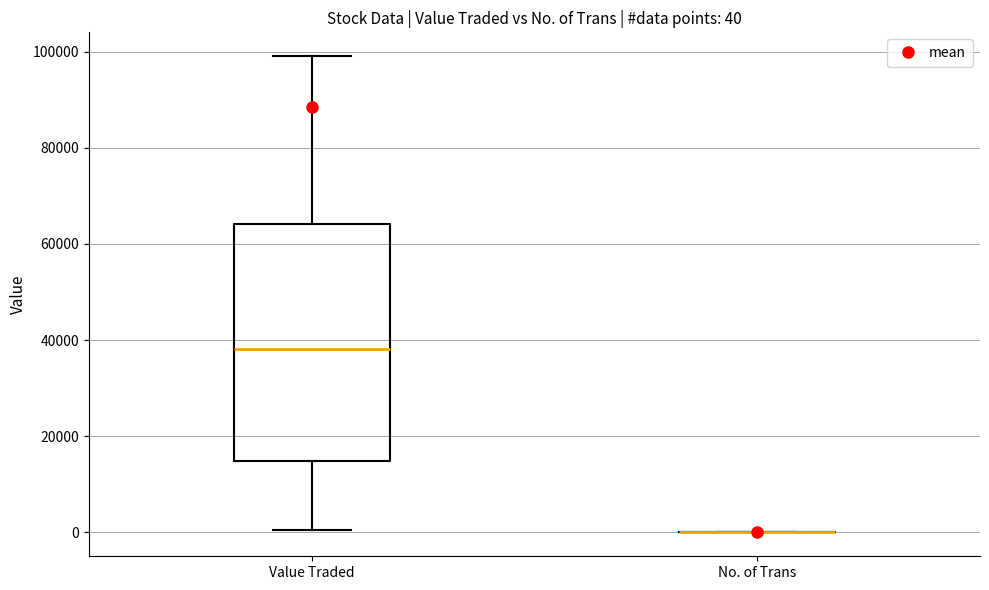

Which box is the tallest, from its lower edge to its upper edge?

Value Traded